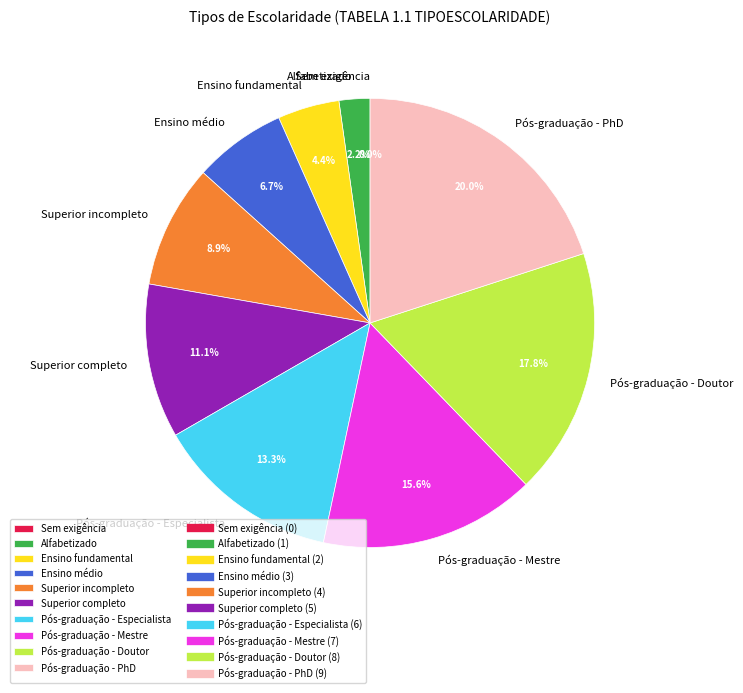

Is Pós-graduação - Doutor the majority of the pie?

No